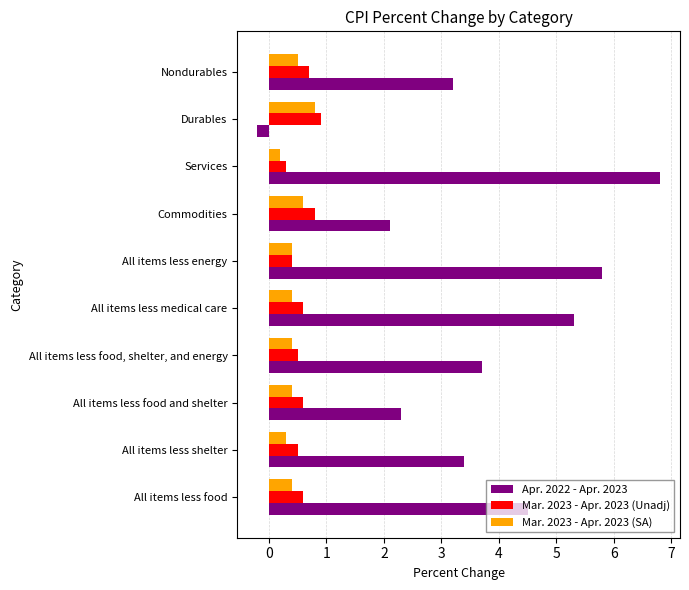

What is the difference between the maximum and minimum values in the Mar. 2023 - Apr. 2023 (Unadj) series?

0.6